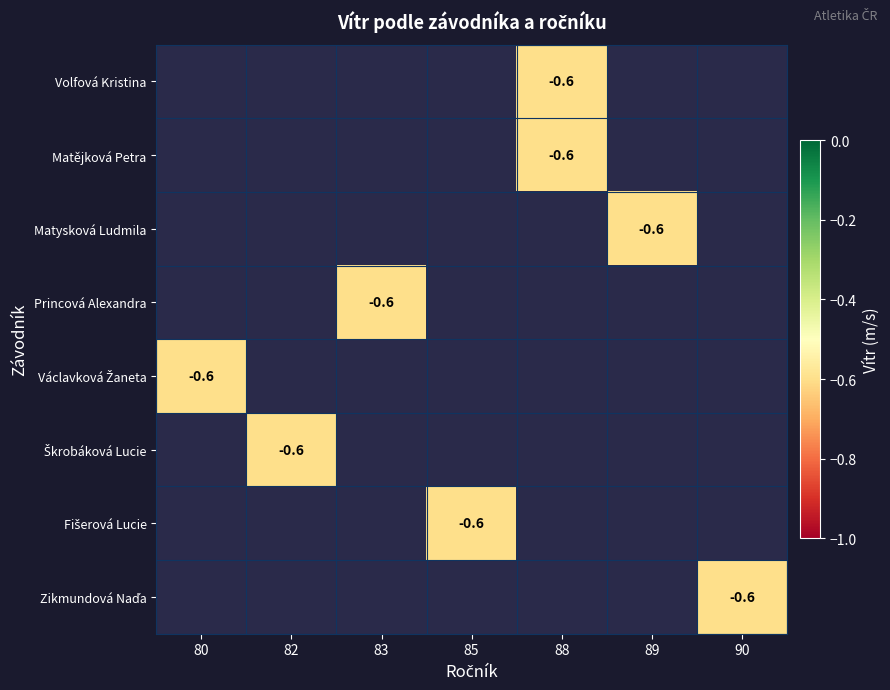

Is it true that Václavková Žaneta equals -1.0 at 80?

False